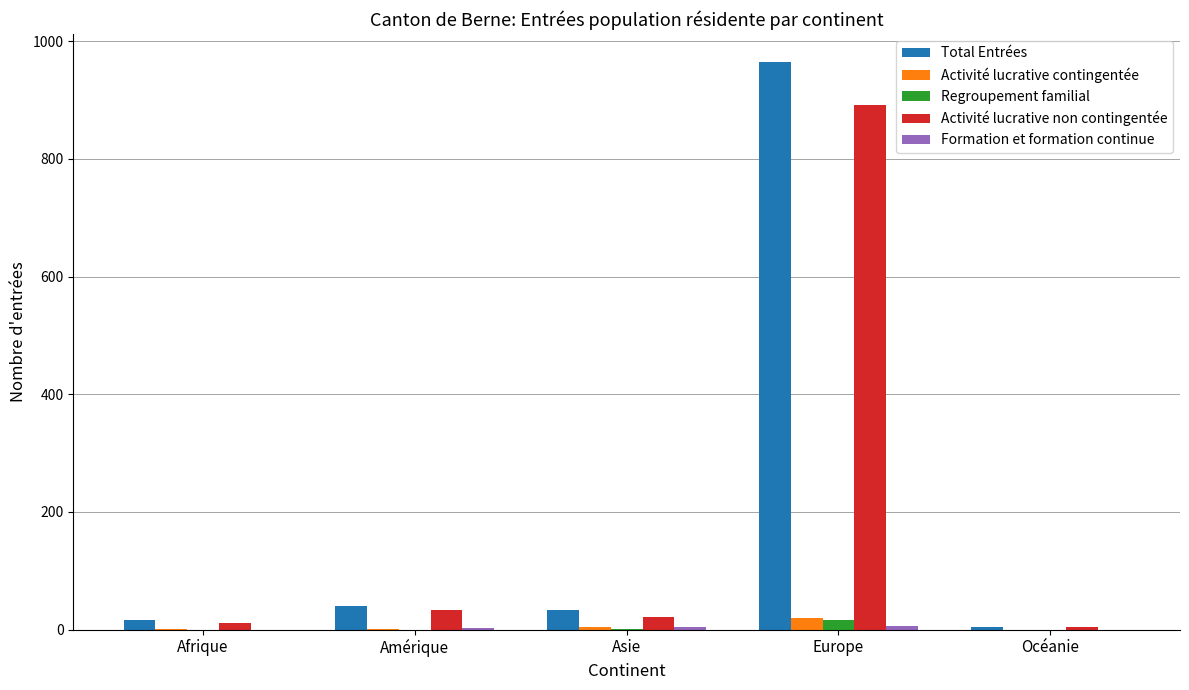

What is the sum of the Activité lucrative contingentée values at Asie and Afrique?

5